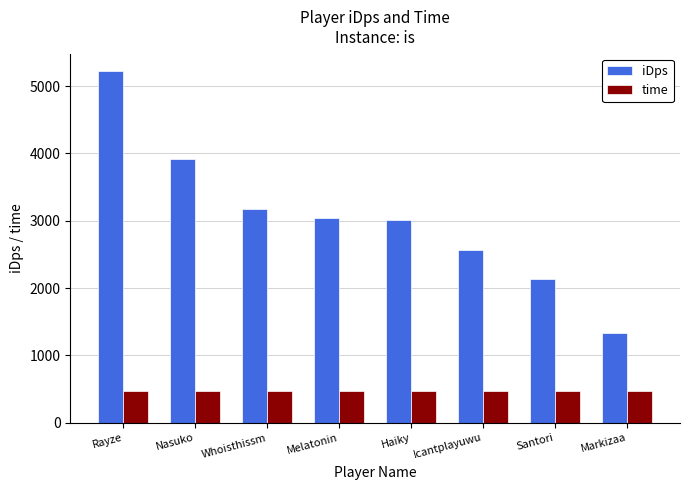

Are the bars horizontal?

No